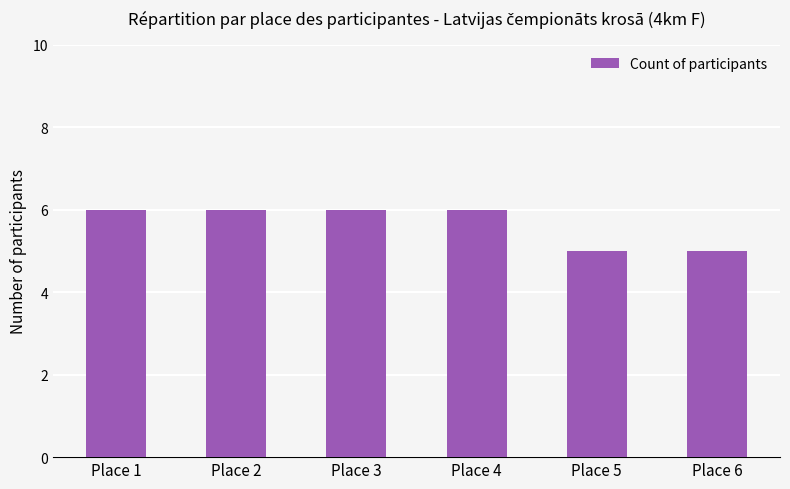

What is the sum of all values?

34